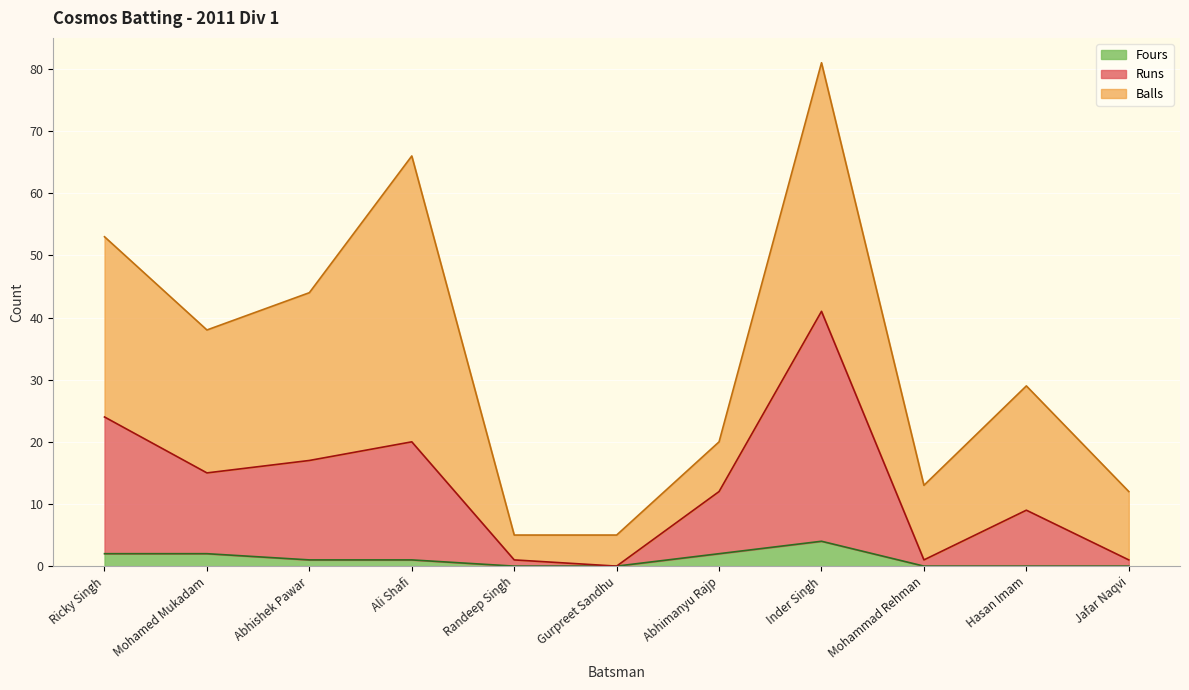

Is it true that Runs equals 1 at Mohammad Rehman?

False